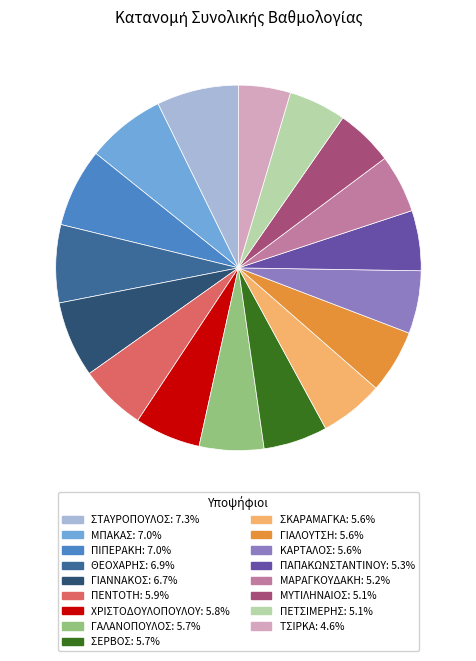

Combined, do ΠΕΝΤΟΤΗ and ΘΕΟΧΑΡΗΣ account for over 50%?

No